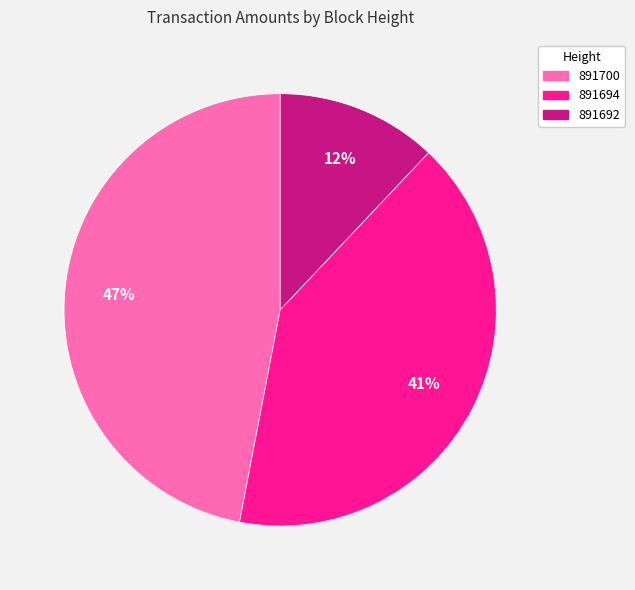

How many slices are in this pie chart?

3